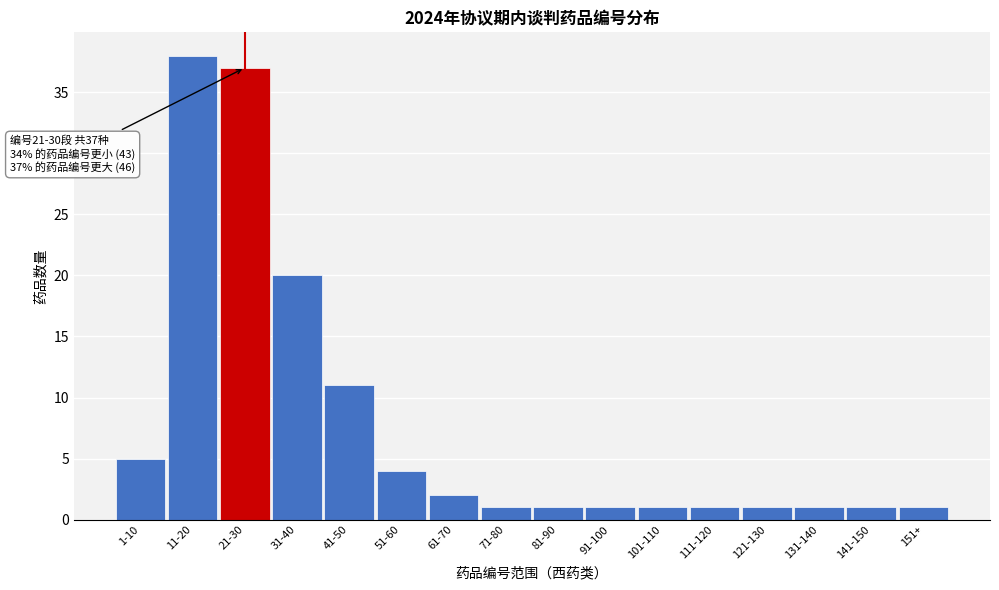

Reading left to right, extract all data points from this chart.

5	38	37	20	11	4	2	1	1	1	1	1	1	1	1	1